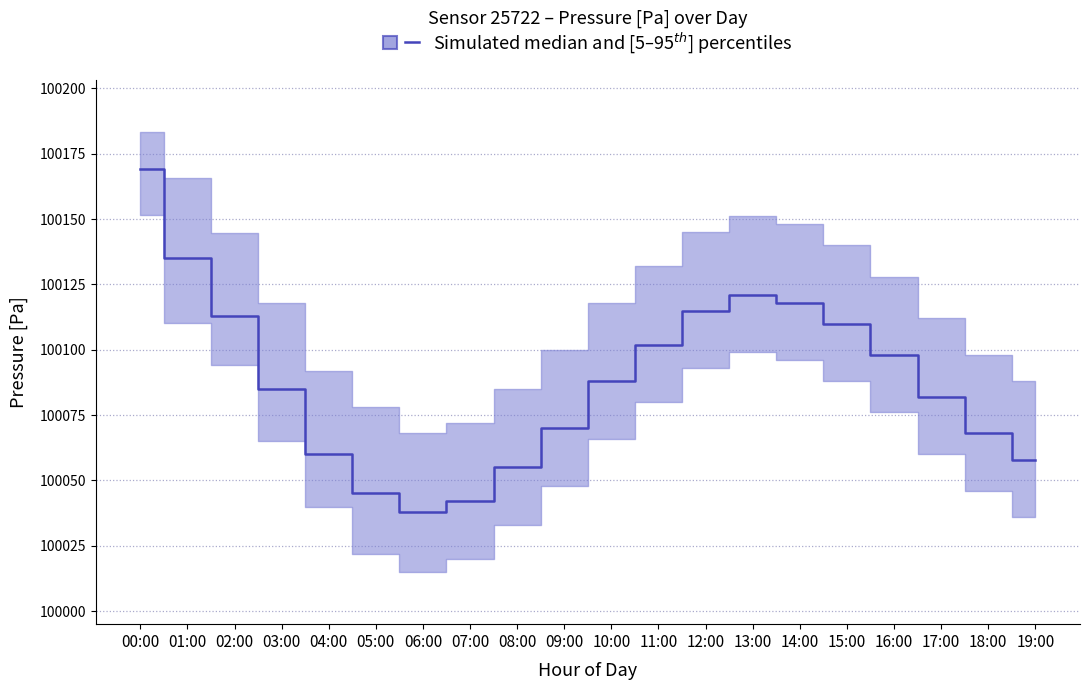

True or false: pressure_median and pressure_p95 cross at least once.

False